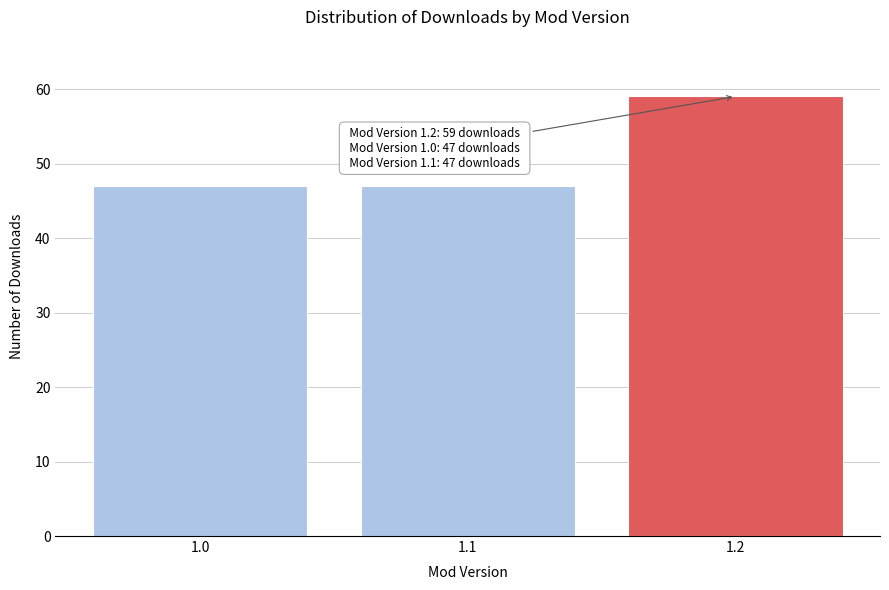

Reading left to right, what are all the values shown in this chart?

47	47	59